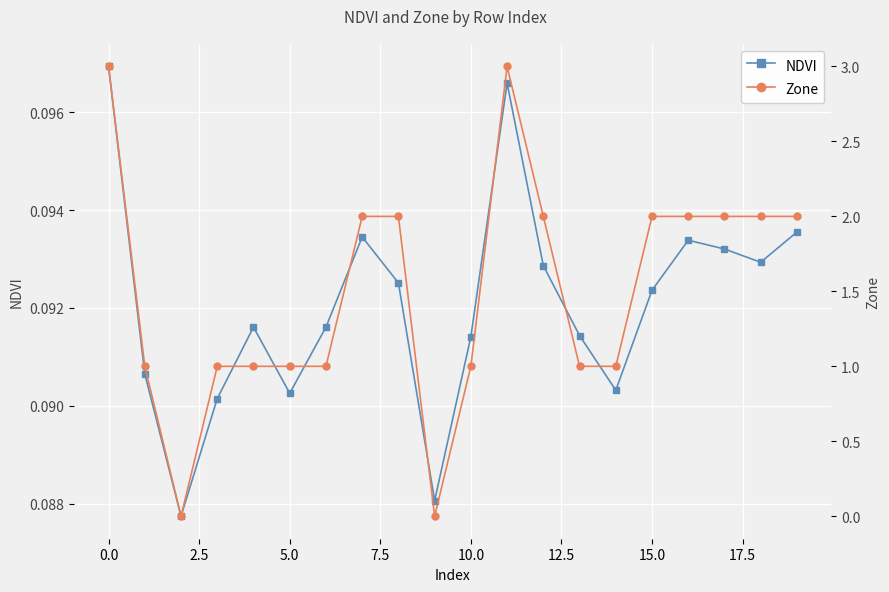

What is the value of the Zone point at the 6th from the left?

1.0